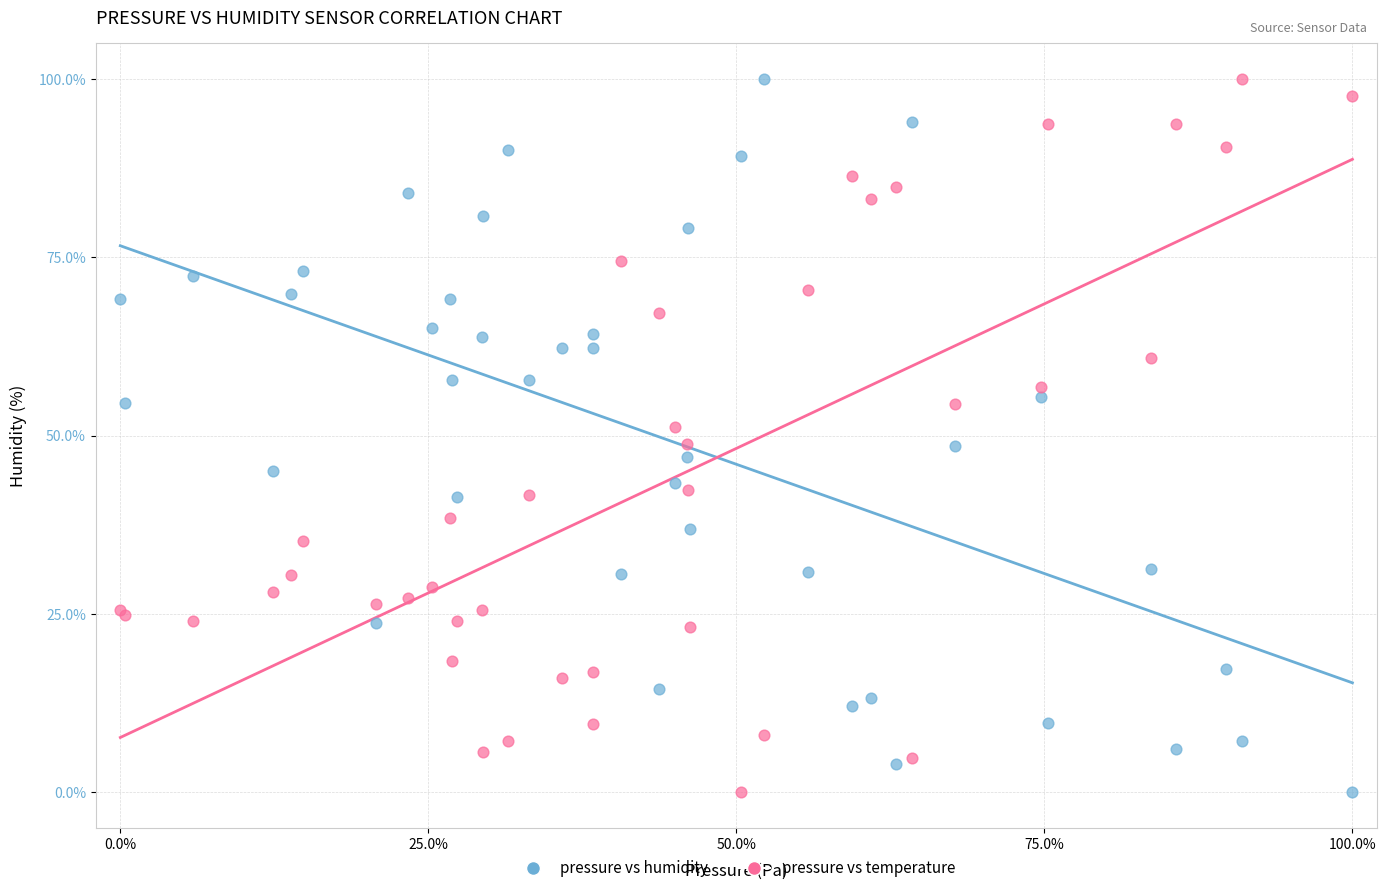

What is the X range (max minus min) for the scatter plot?

100.0